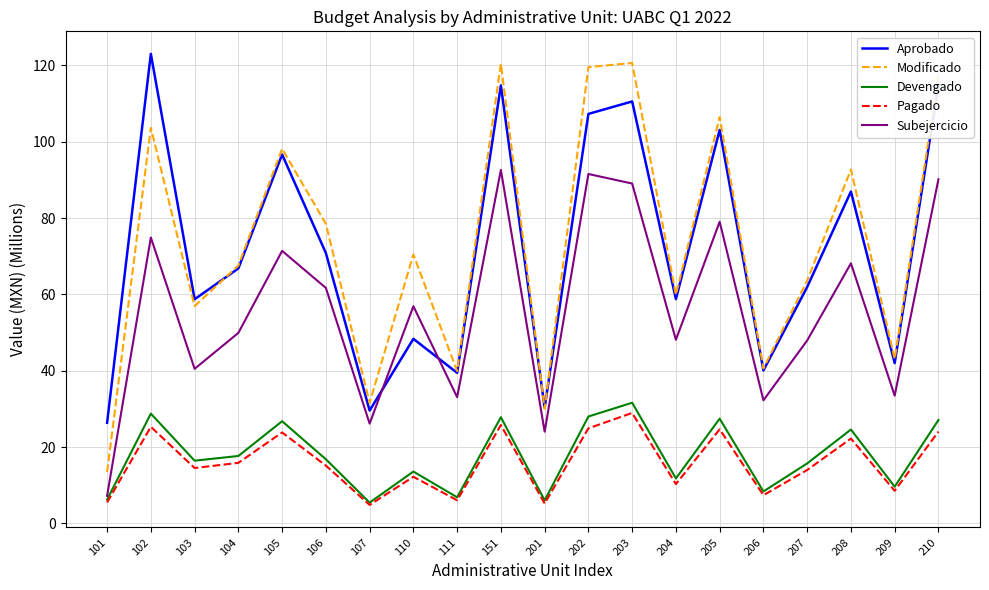

What is the spread (max minus min) of values at 207?

49.6